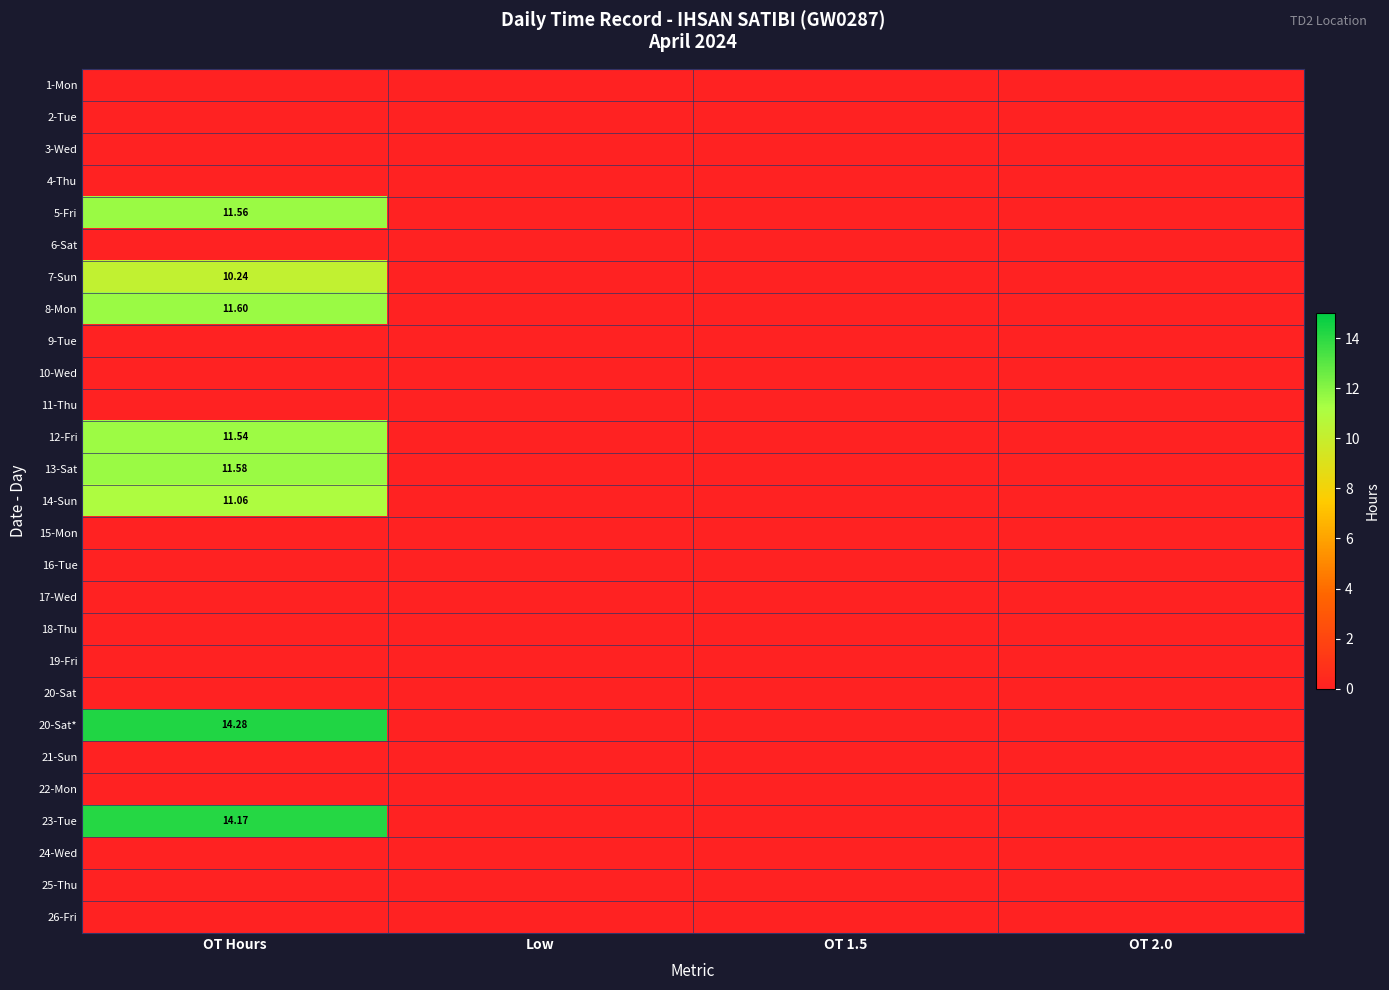

True or false: 18-Thu has a value of 0.0 at OT Hours.

True